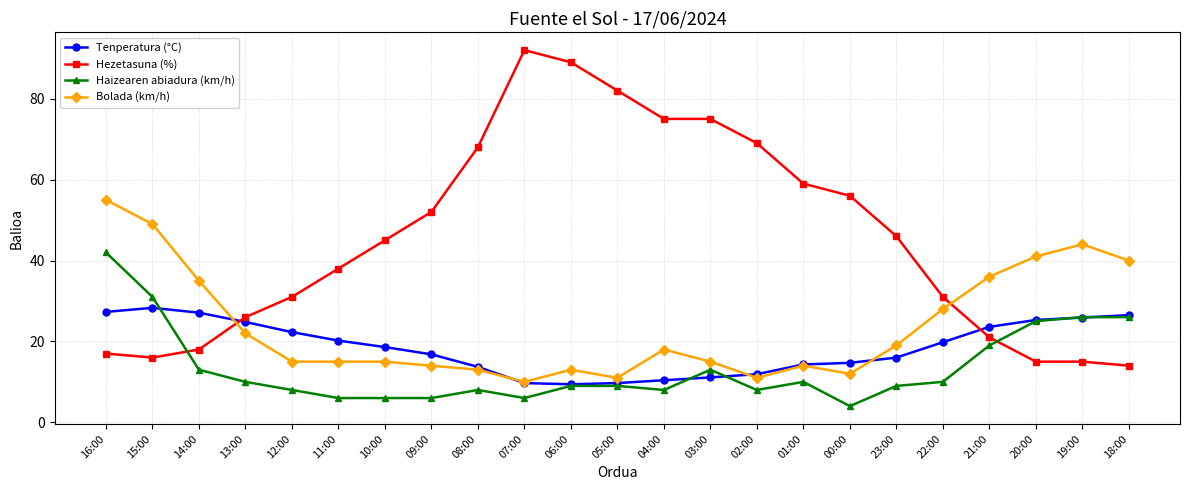

List the series in order of their peak value, lowest first.

Tenperatura (°C), Haizearen abiadura (km/h), Bolada (km/h), Hezetasuna (%)